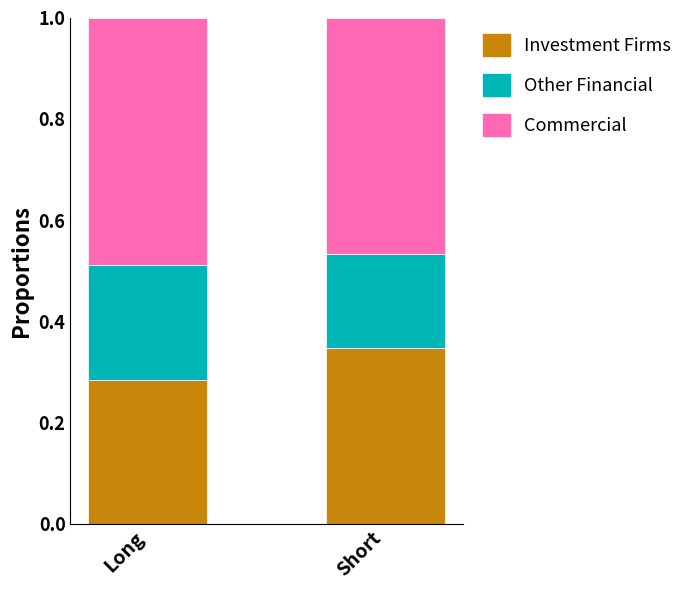

What is the total value across all series at Long?

1.0